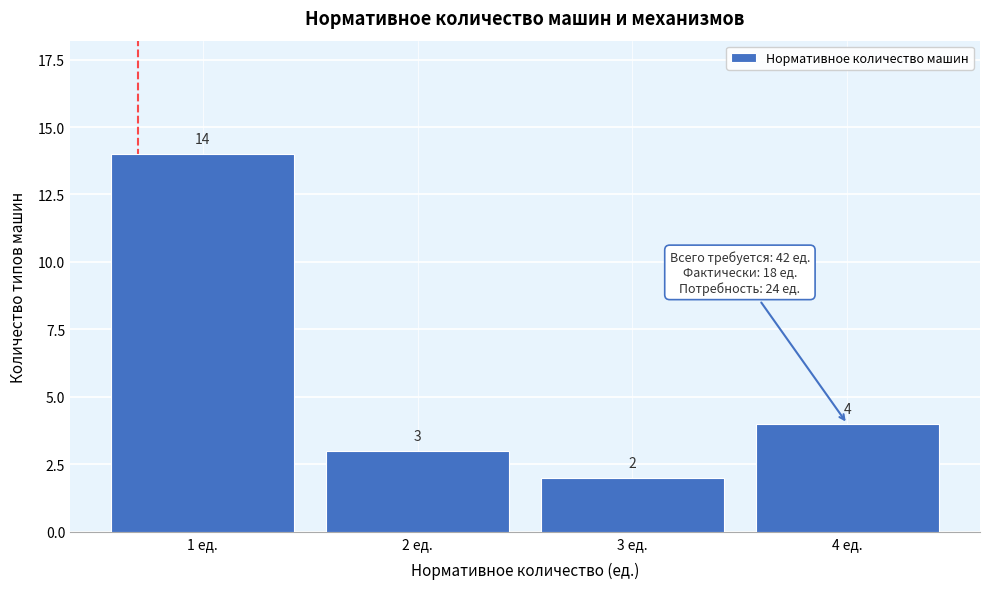

What is the height of the bar covering 1.5 to 2.5 on the x-axis?

3